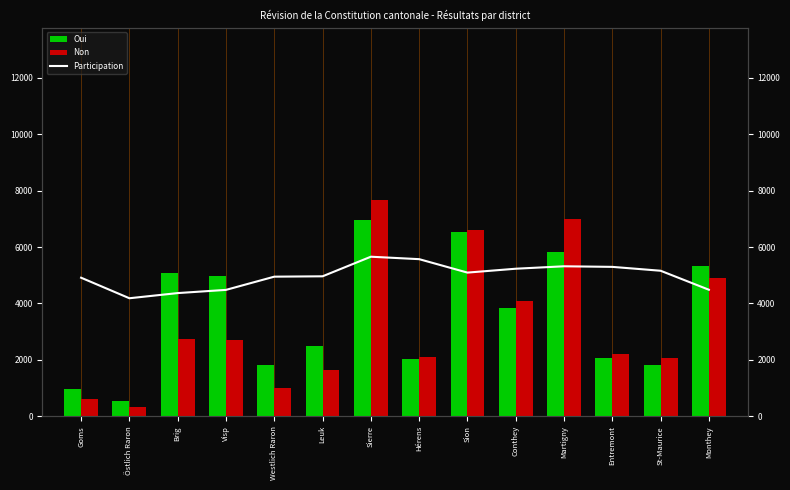

Reading right to left, extract all data points from this chart.

Oui: Monthey=5314.0	St-Maurice=1818.0	Entremont=2050.0	Martigny=5823.0	Conthey=3853.0	Sion=6527.0	Hérens=2033.0	Sierre=6954.0	Leuk=2491.0	Westlich Raron=1806.0	Visp=4983.0	Brig=5072.0	Östlich Raron=540.0	Goms=974.0
Non: Monthey=4888.0	St-Maurice=2056.0	Entremont=2216.0	Martigny=7005.0	Conthey=4081.0	Sion=6598.0	Hérens=2117.0	Sierre=7655.0	Leuk=1651.0	Westlich Raron=1004.0	Visp=2693.0	Brig=2734.0	Östlich Raron=319.0	Goms=596.0
Participation: Monthey=4487.1	St-Maurice=5160.8	Entremont=5298.2	Martigny=5319.1	Conthey=5232.5	Sion=5095.2	Hérens=5571.8	Sierre=5658.4	Leuk=4963.8	Westlich Raron=4950.9	Visp=4482.2	Brig=4368.7	Östlich Raron=4185.6	Goms=4914.1